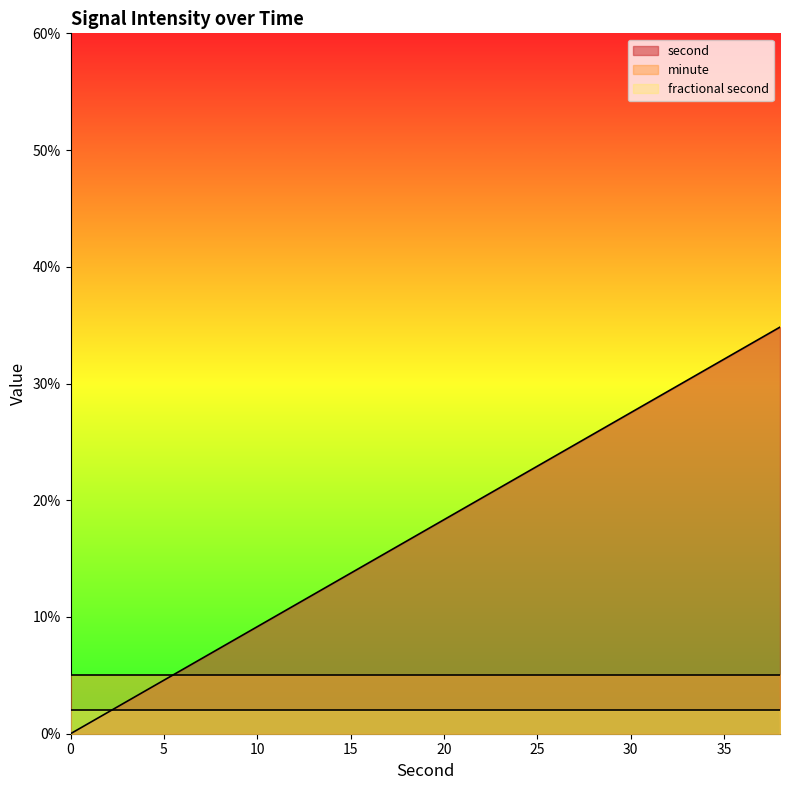

List the labels in order of fractional second value, smallest first.

0, 2, 4, 6, 8, 10, 12, 14, 16, 18, 20, 22, 24, 26, 28, 30, 32, 34, 36, 38